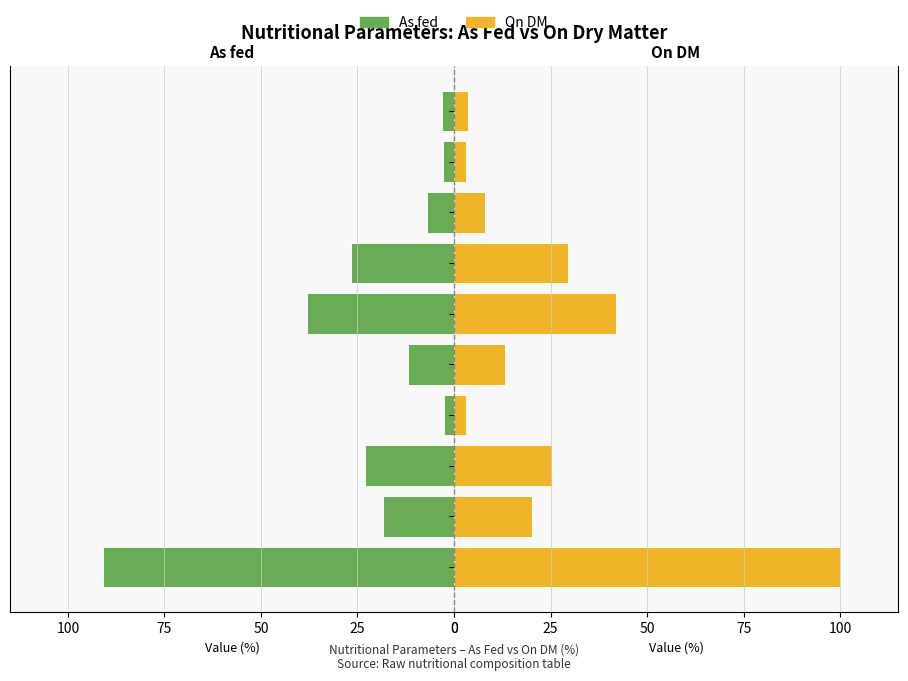

What are all the series names shown in the legend?

As fed, On DM